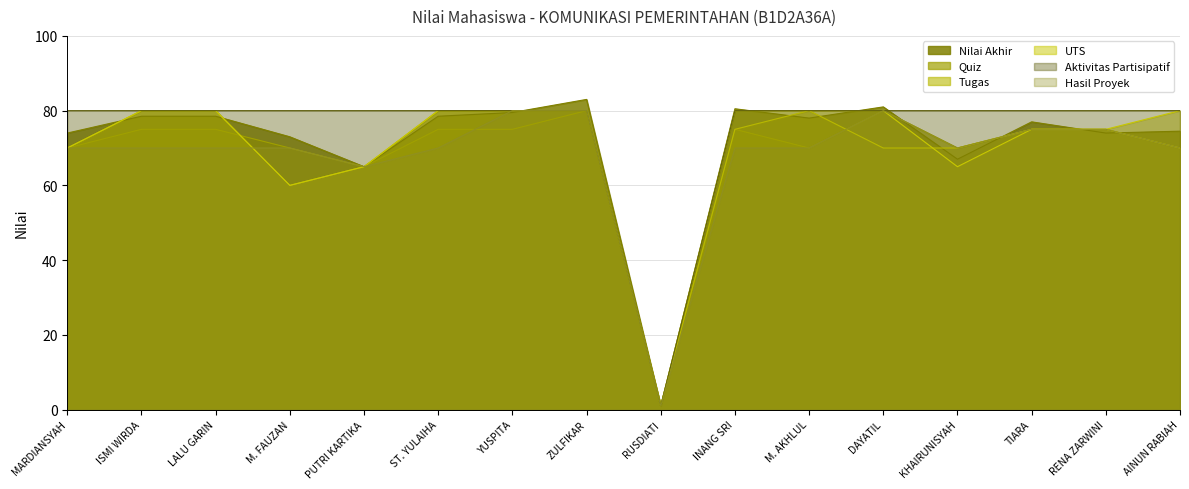

Which category has the highest value across all series?

ZULFIKAR